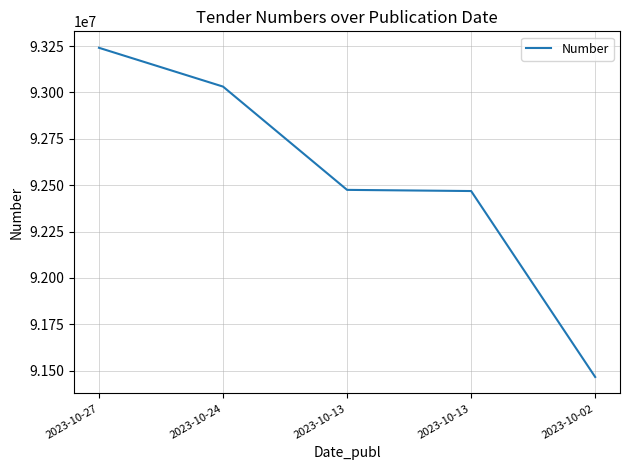

Reading left to right, list all the values displayed in this chart.

93240852	93031655	92474674	92468416	91465731